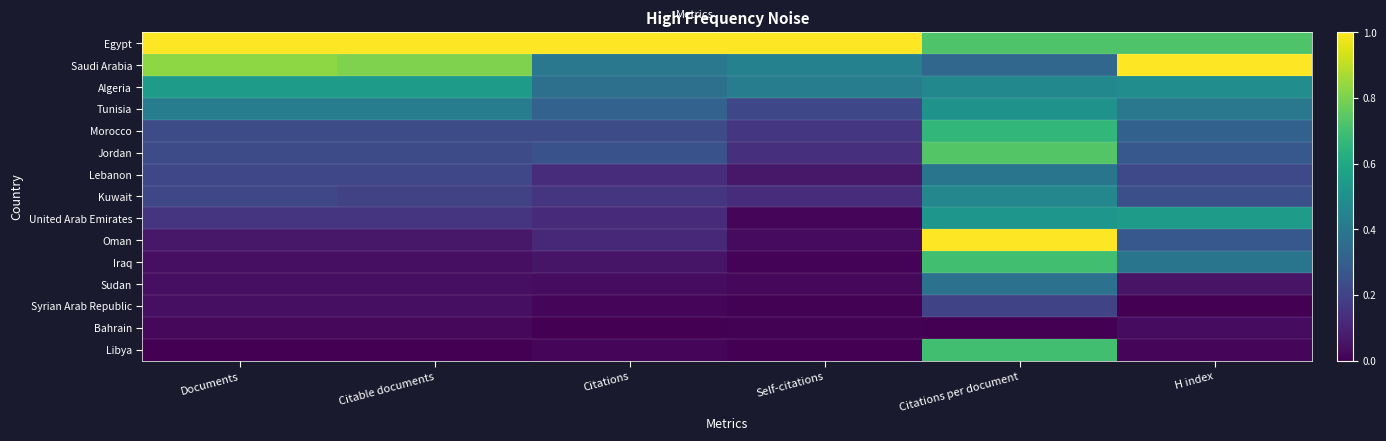

Rank the series at Documents from lowest to highest value.

Libya, Bahrain, Iraq, Sudan, Syrian Arab Republic, Oman, United Arab Emirates, Lebanon, Kuwait, Morocco, Jordan, Tunisia, Algeria, Saudi Arabia, Egypt